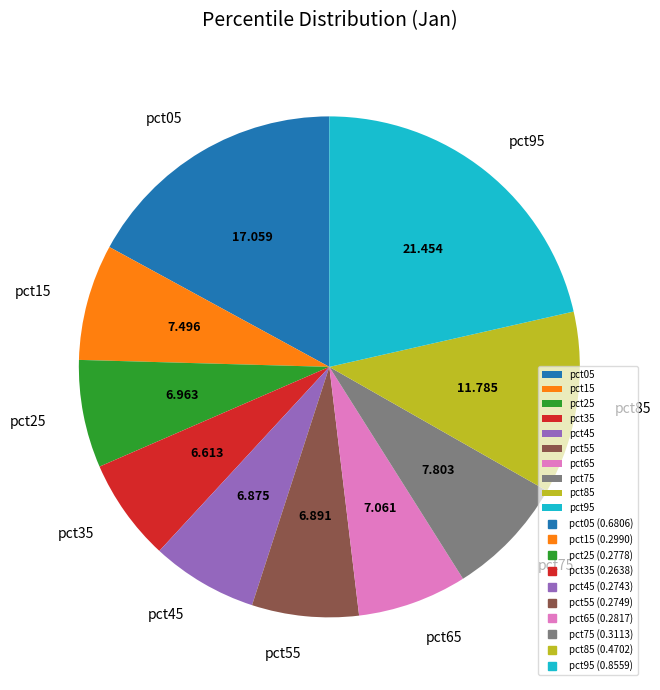

Which category has the biggest portion of the pie?

pct95